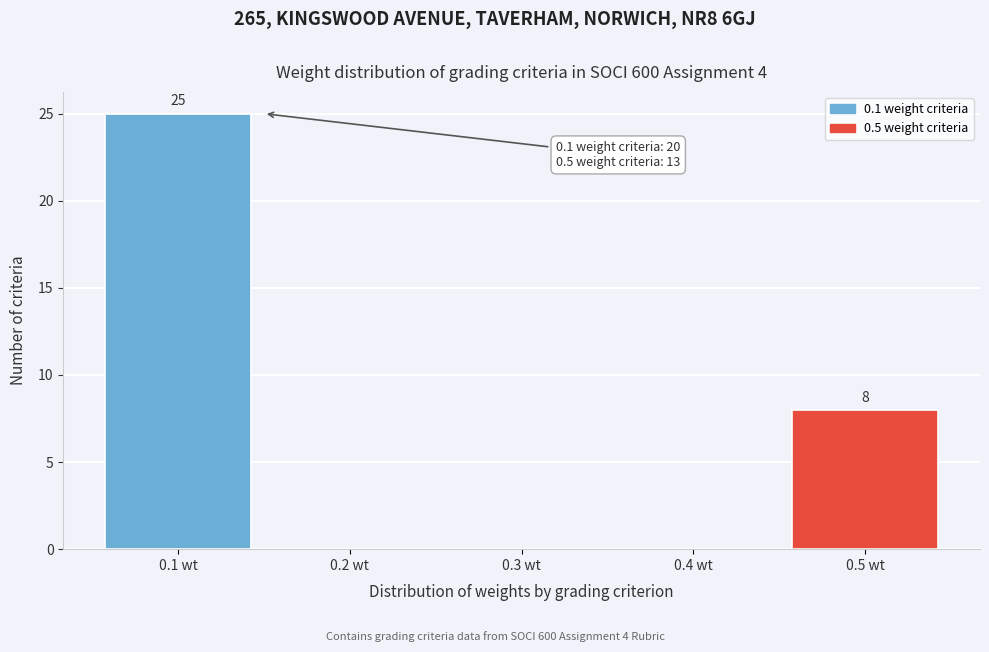

Over which range of the x-axis is the bar tallest?

0.05 to 0.15